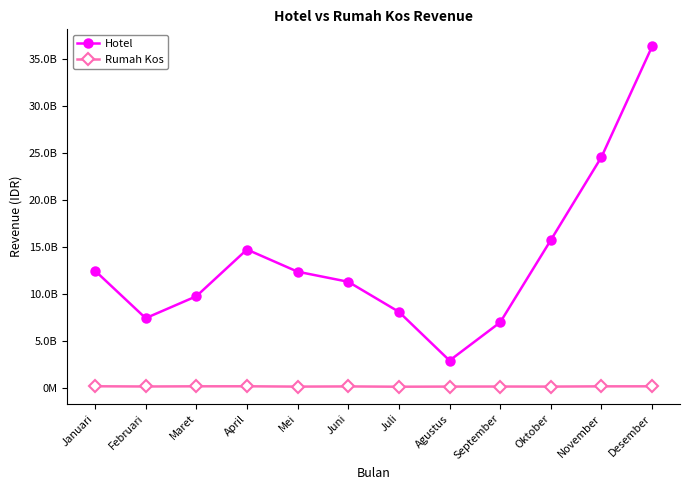

What are all the series names shown in the legend?

Hotel, Rumah Kos